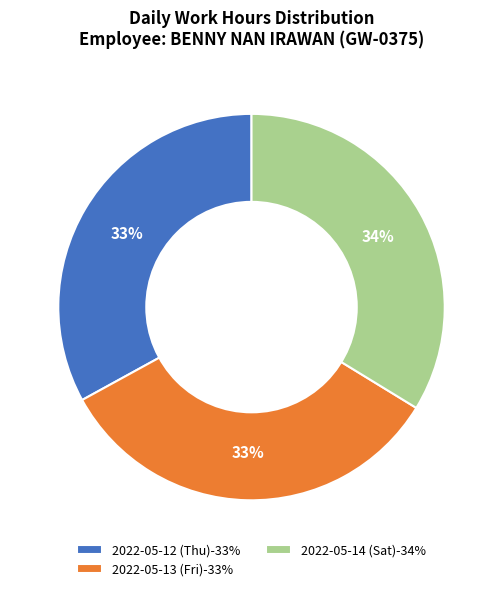

Is it true that 2022-05-14 (Sat) is 34% of the pie?

True